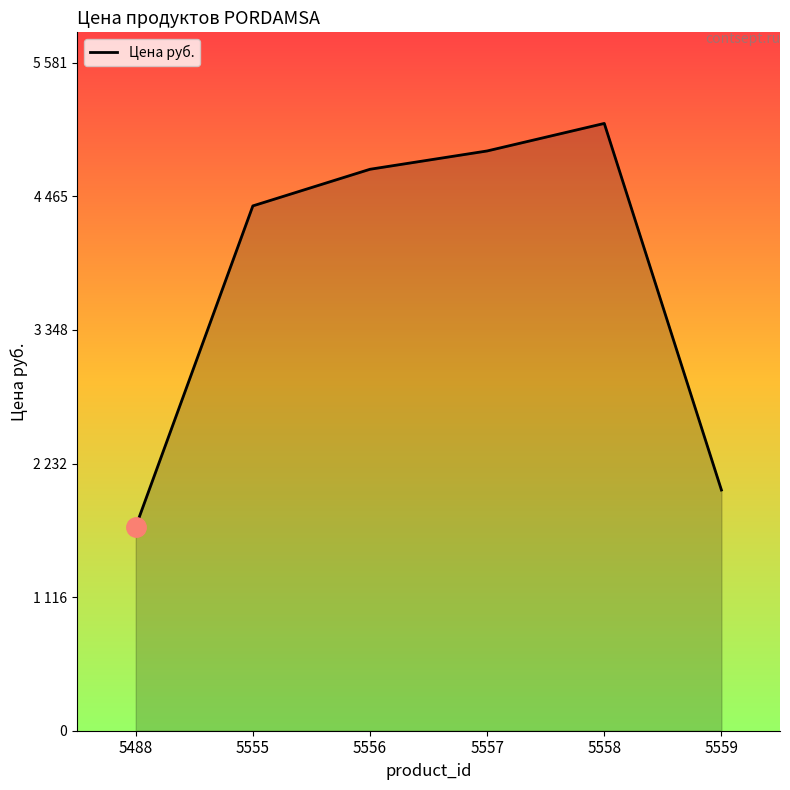

Is this an area chart (filled region under the line)?

Yes